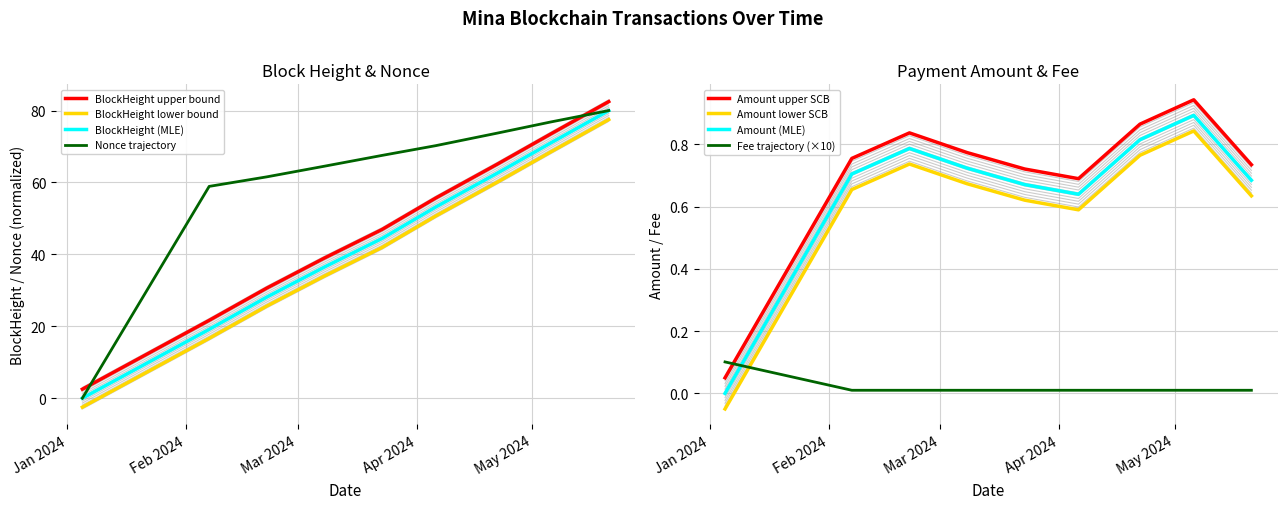

True or false: BlockHeight lower bound and BlockHeight (MLE) intersect in this chart.

False